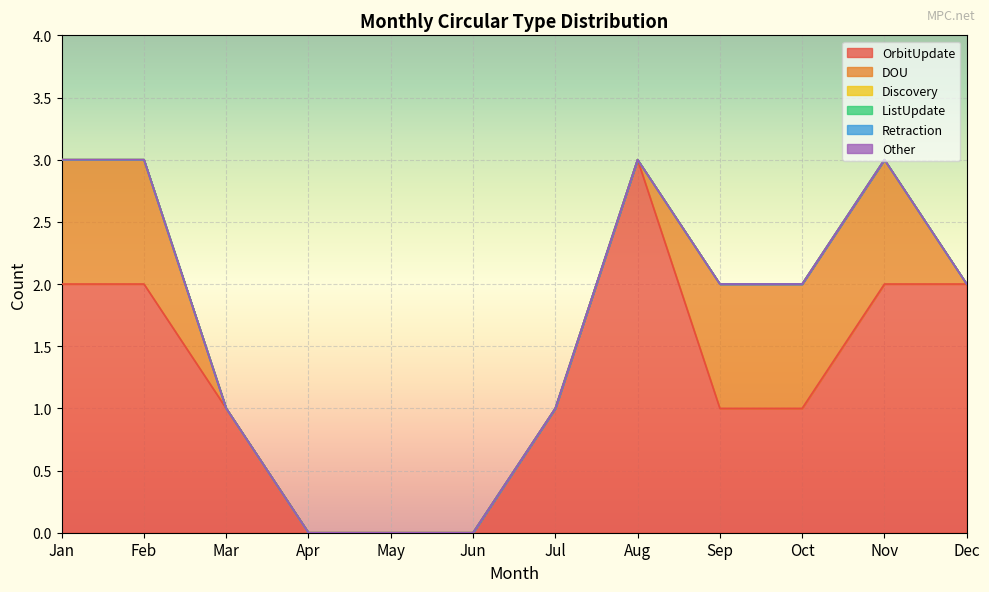

True or false: OrbitUpdate has more than 2 points higher than both neighbors.

False